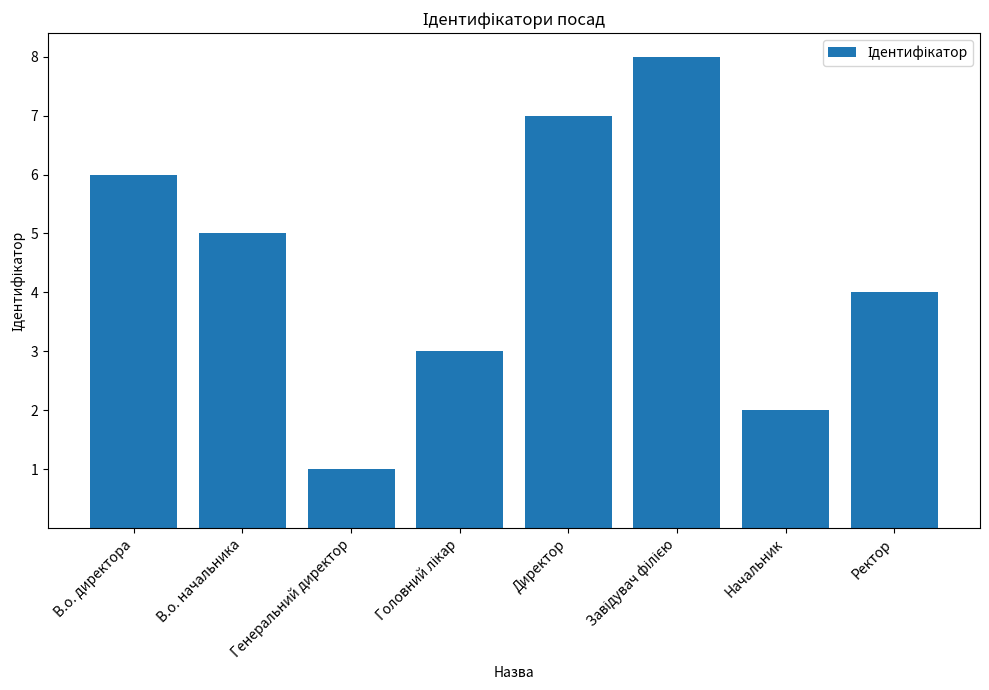

What is the ratio of the value at В.о. начальника to the value at Директор?

0.7